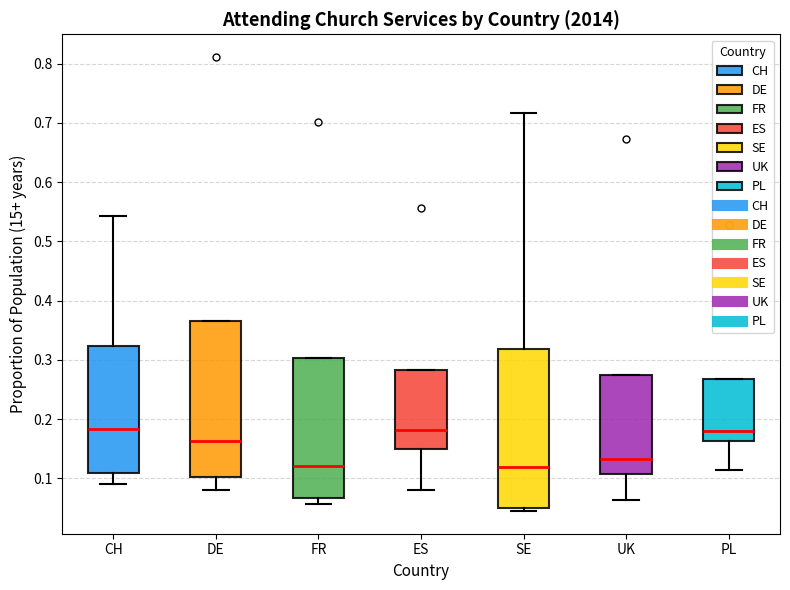

Reading left to right, transcribe this box plot: for each box, give where its median line is, the range the box spans, and where its two whiskers end, as read against the y-axis. The values are not printed on the chart, so give them approximately, as read against the axis.

CH: median 0.18, box 0.11 to 0.32, whiskers 0.09 to 0.54
DE: median 0.16, box 0.10 to 0.37, whiskers 0.08 to 0.37
FR: median 0.12, box 0.07 to 0.30, whiskers 0.06 to 0.30
ES: median 0.18, box 0.15 to 0.28, whiskers 0.08 to 0.28
SE: median 0.12, box 0.05 to 0.32, whiskers 0.05 (just below the box's lower edge) to 0.72
UK: median 0.13, box 0.11 to 0.27, whiskers 0.06 to 0.27
PL: median 0.18, box 0.16 to 0.27, whiskers 0.11 to 0.27